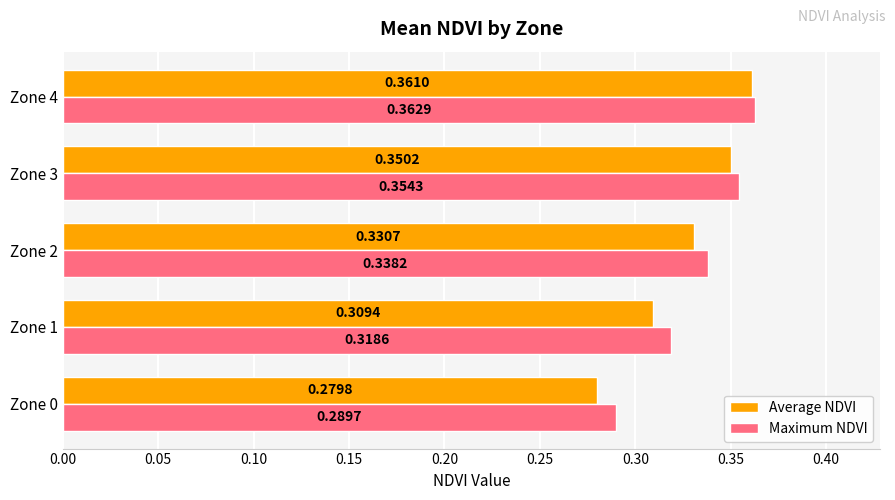

Rank the series by their maximum value, from highest to lowest.

Maximum NDVI, Average NDVI